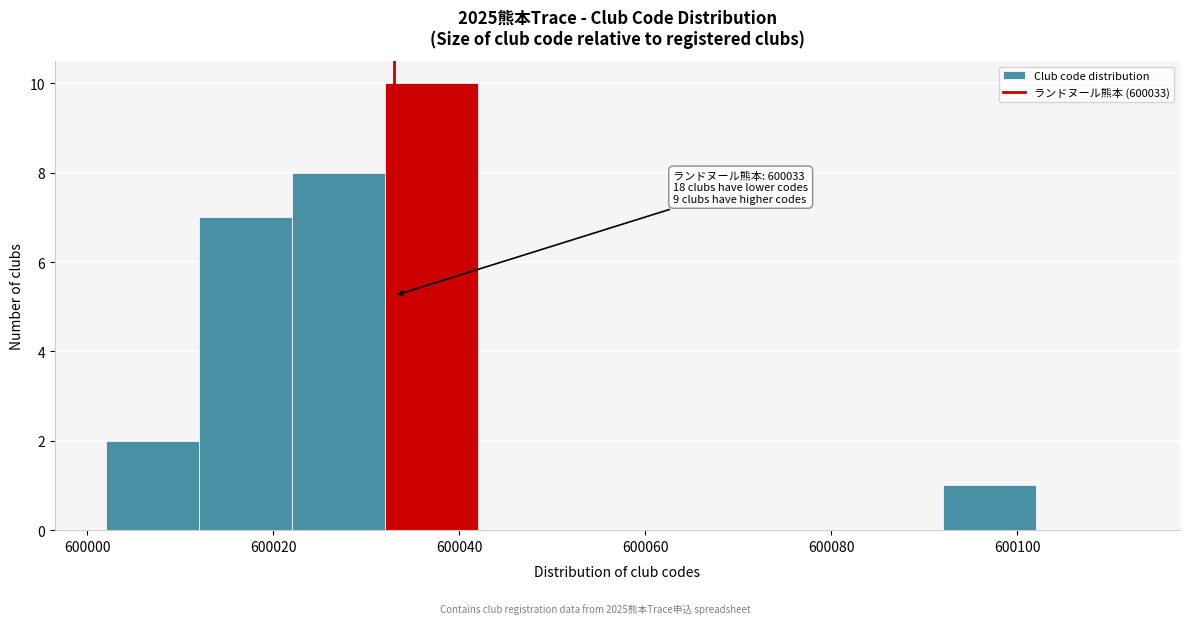

Over which range of the x-axis is the bar tallest?

600032 to 600042